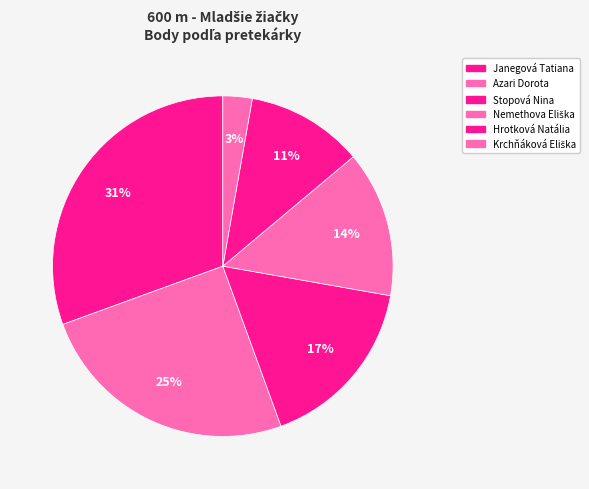

Between Hrotková Natália and Janegová Tatiana, which is larger?

Janegová Tatiana